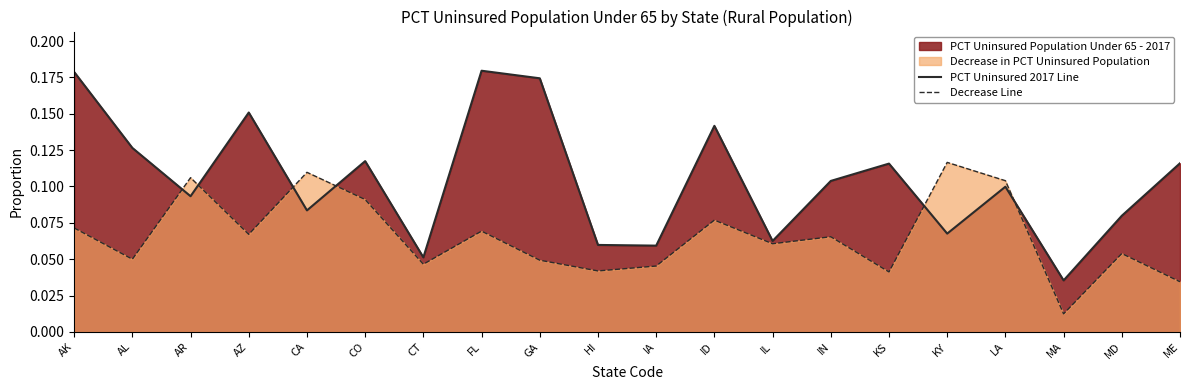

What is the sum of all Decrease Line values?

1.3